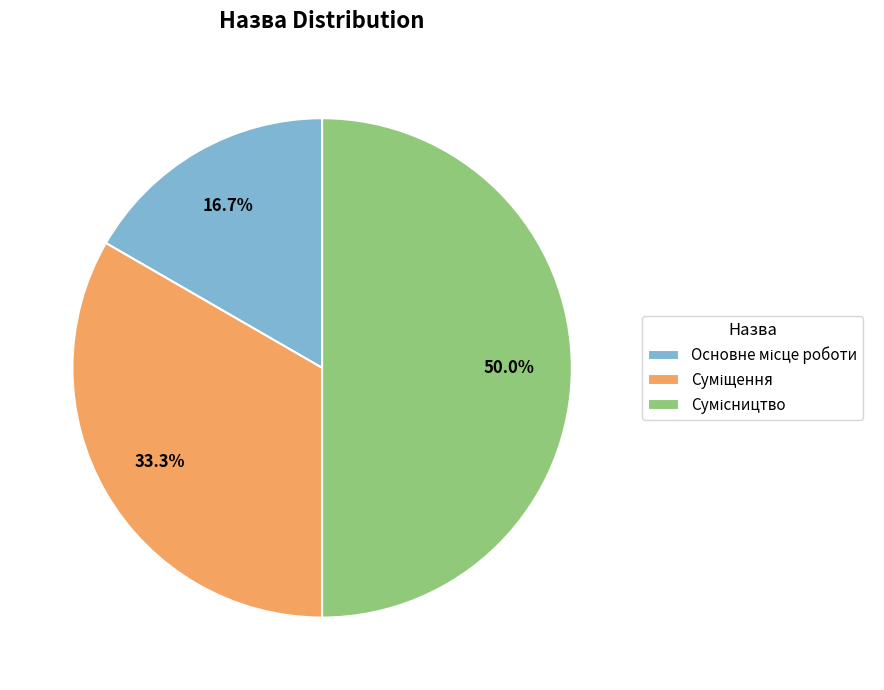

Rank the categories by value from lowest to highest.

Основне місце роботи, Суміщення, Сумісництво